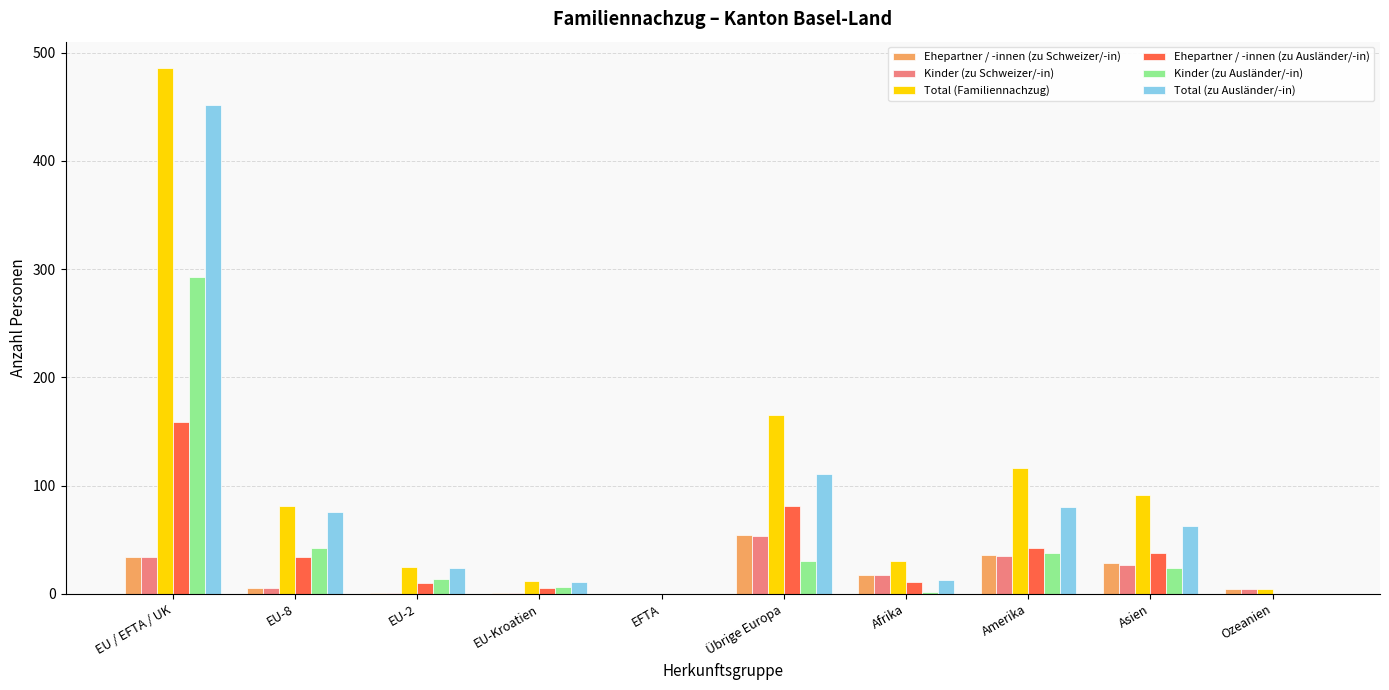

Where is Kinder (zu Schweizer/-in) nearest to the value 26?

Asien